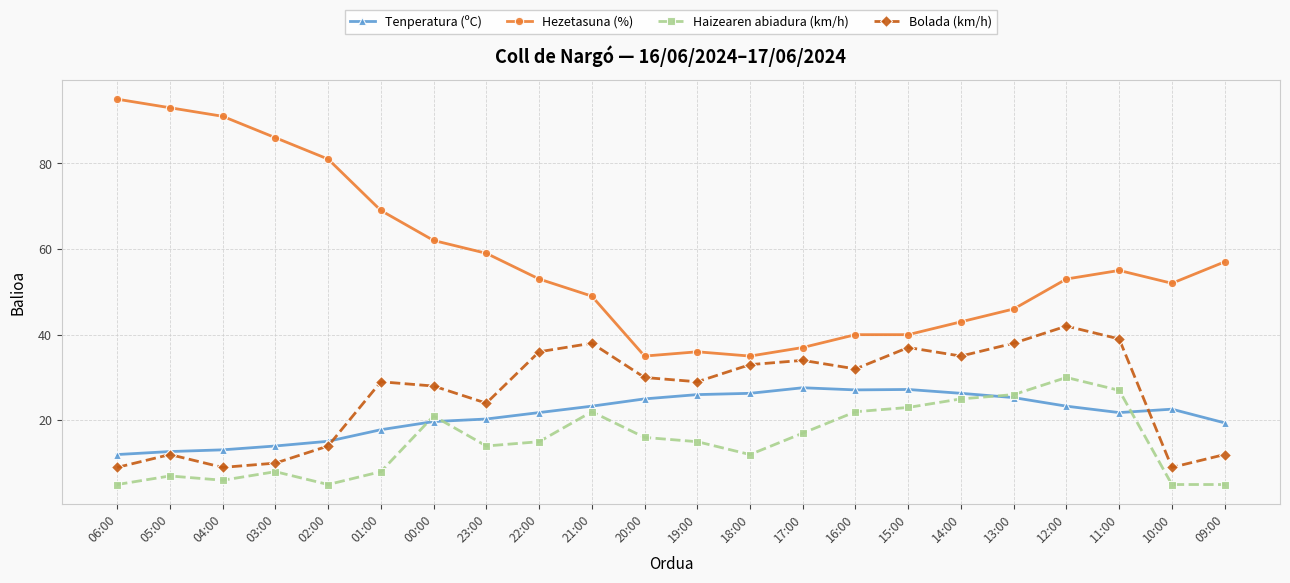

At which category is the sum across all series the highest?

12:00